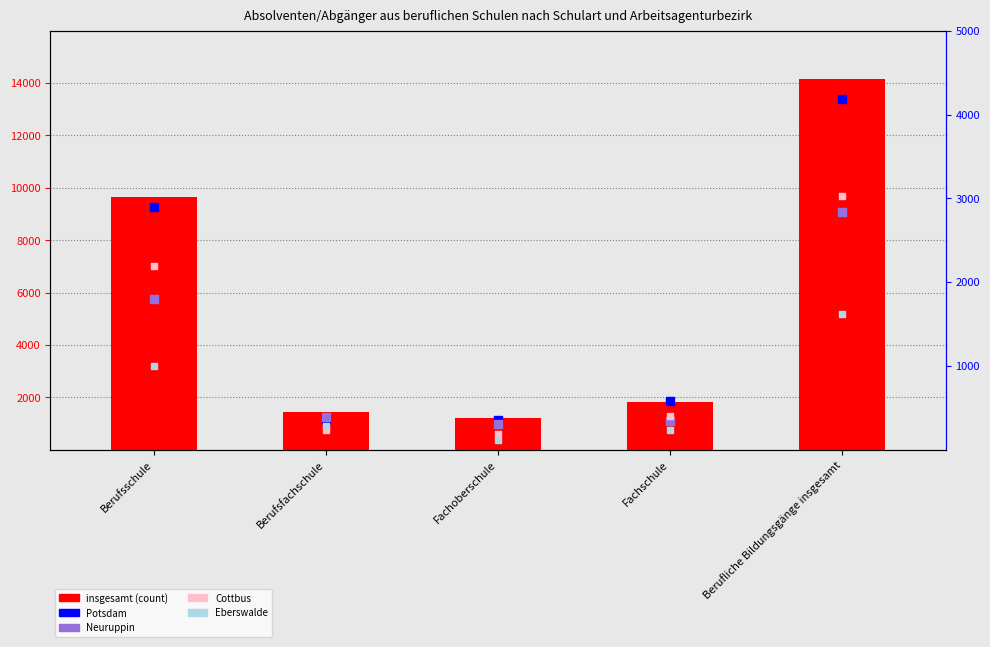

What are all the series names shown in the legend?

insgesamt, Potsdam, Neuruppin, Cottbus, Eberswalde